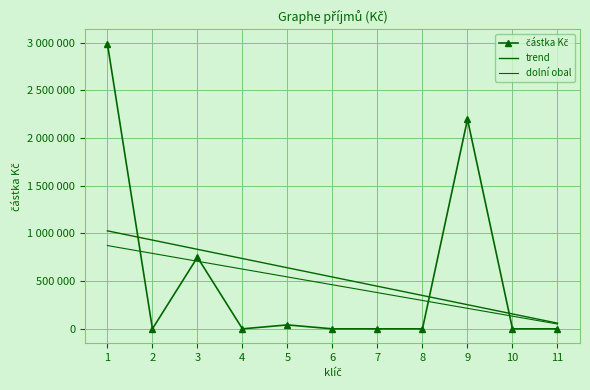

What is the greatest value displayed?

2987491.0